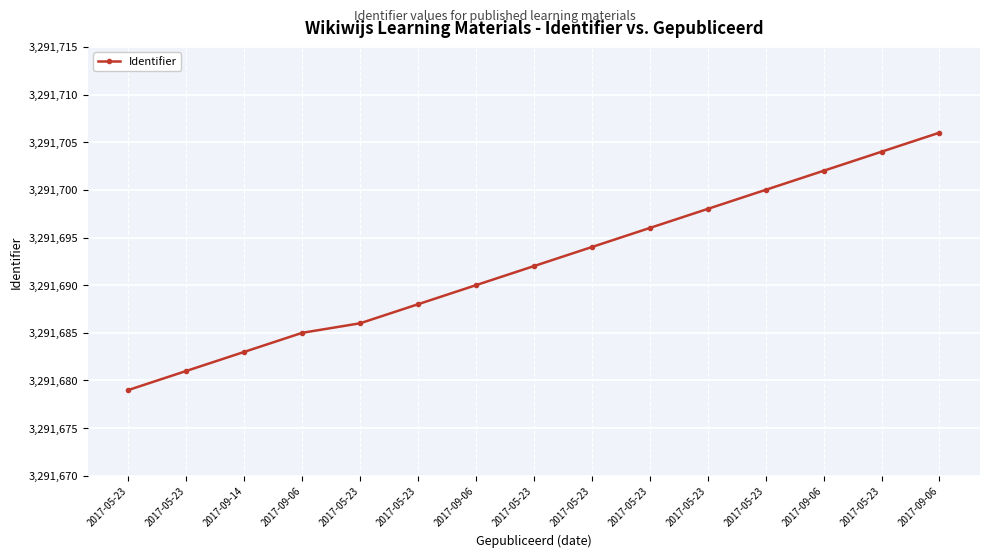

What is the difference between the second highest and minimum values?

25